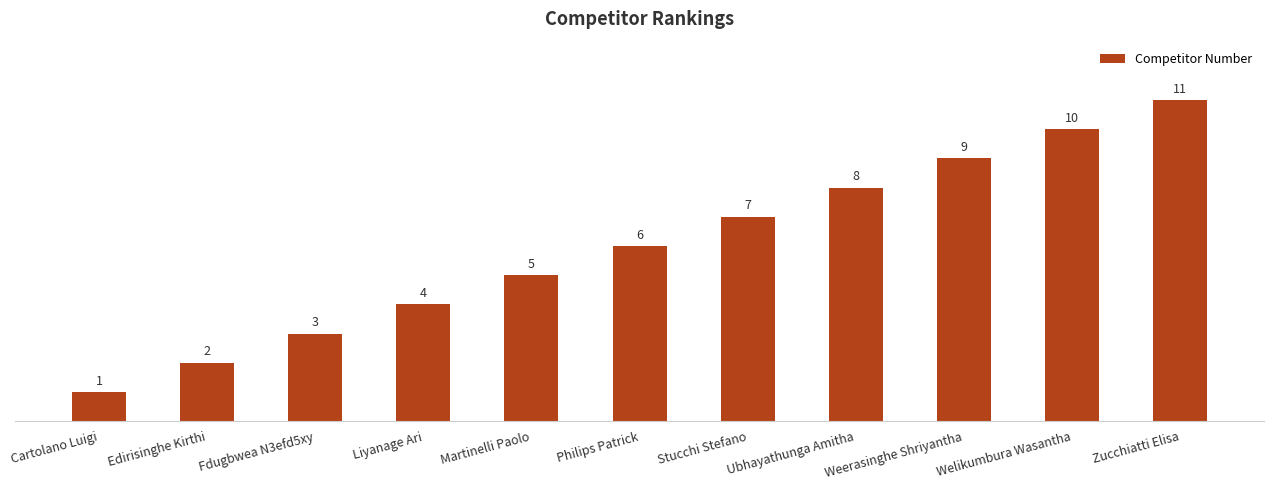

Between Welikumbura Wasantha and Liyanage Ari, which is larger?

Welikumbura Wasantha